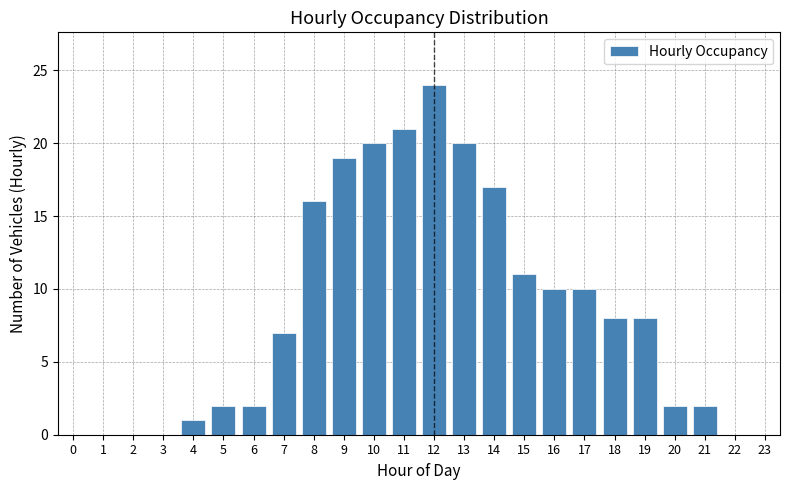

Reading right to left, what are all the values shown in this chart?

23=0	22=0	21=2	20=2	19=8	18=8	17=10	16=10	15=11	14=17	13=20	12=24	11=21	10=20	9=19	8=16	7=7	6=2	5=2	4=1	3=0	2=0	1=0	0=0